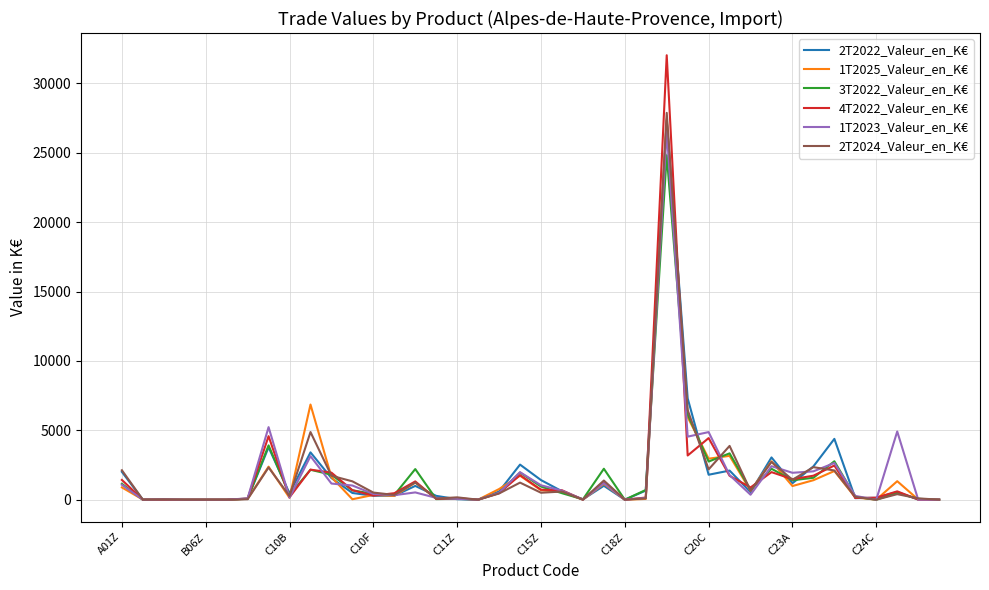

What is the maximum value shown in the chart?

32029.1